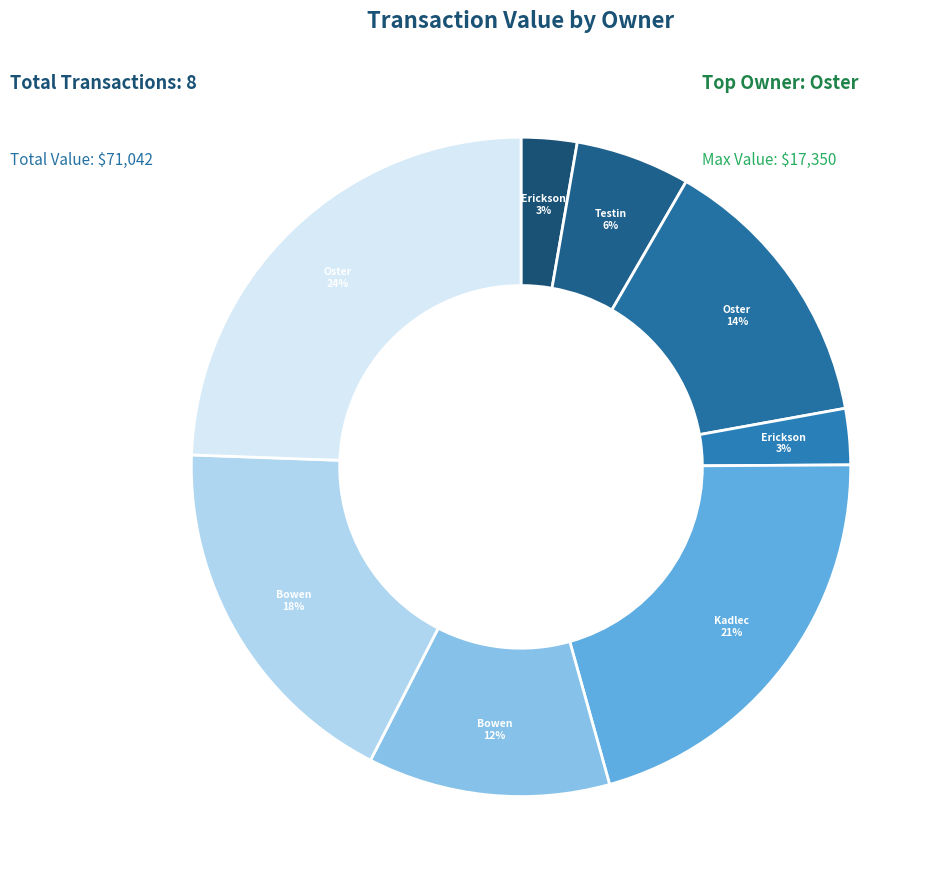

How many slices are in this pie chart?

8